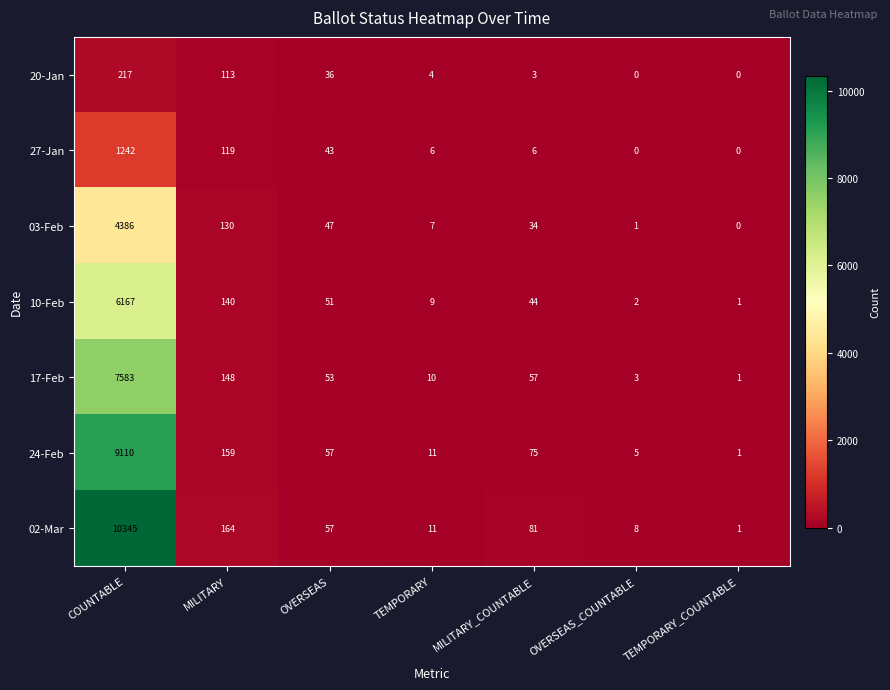

At which category is the sum across all series the highest?

COUNTABLE